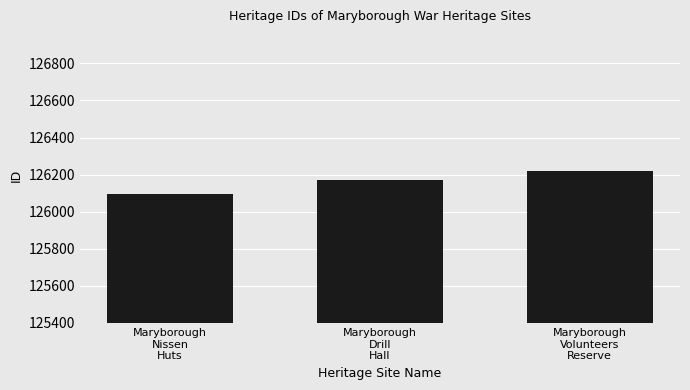

What is the ratio of the value at Maryborough
Nissen
Huts to the value at Maryborough
Volunteers
Reserve?

1.0